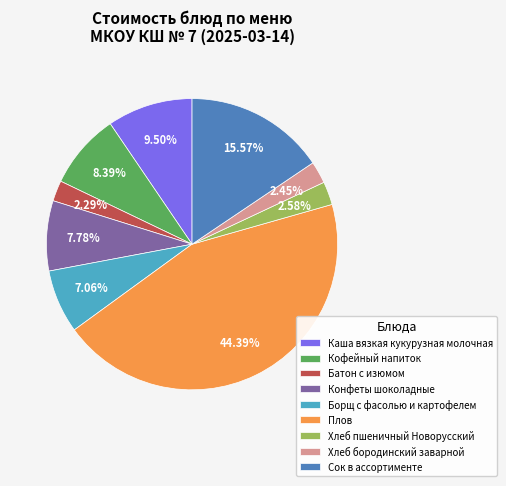

True or false: Плов accounts for 30% of the total.

False